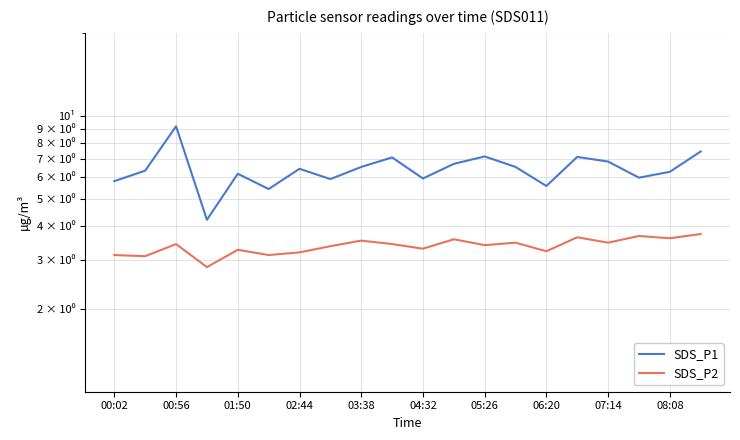

True or false: SDS_P1 and SDS_P2 cross at least once.

False